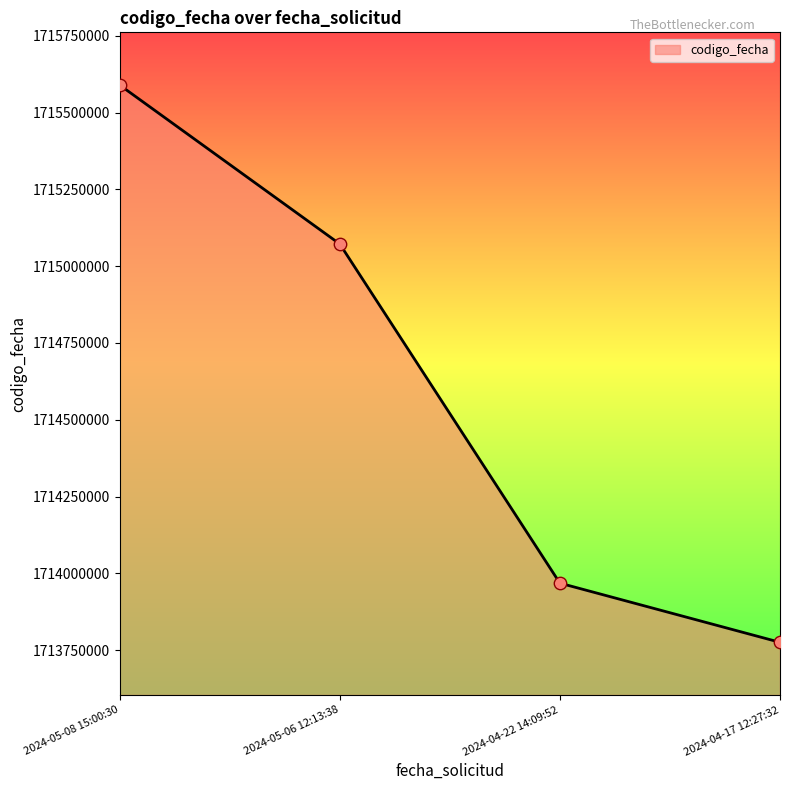

What is the ratio of the value at 2024-04-22 14:09:52 to the value at 2024-05-06 12:13:38?

1.0